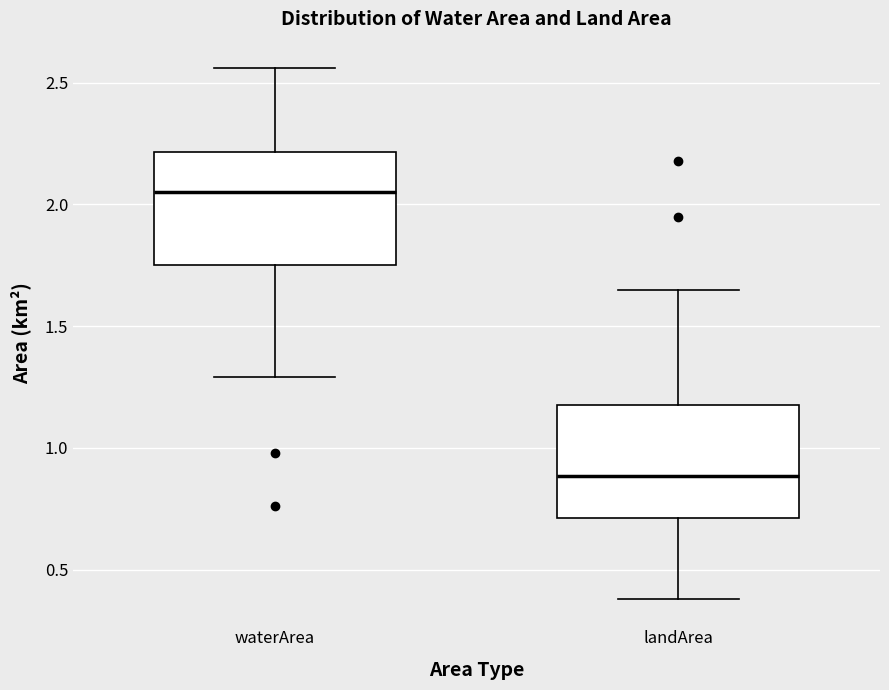

Reading left to right, read every box against the y-axis: the position of its median line, the range the box covers, and the ends of its whiskers. The values are not printed on the chart, so give them approximately, as read against the axis.

waterArea: median 2.05, box 1.75 to 2.20, whiskers 1.30 to 2.55
landArea: median 0.90, box 0.70 to 1.20, whiskers 0.40 to 1.65